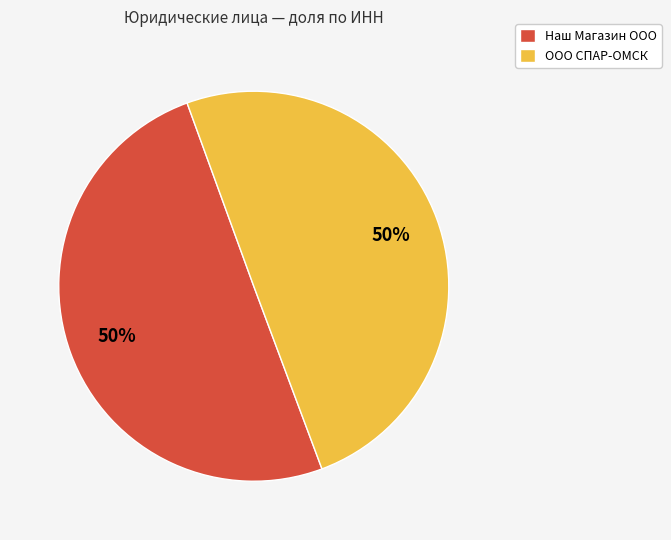

What percentage is the Наш Магазин ООО slice, to the nearest percent?

50%